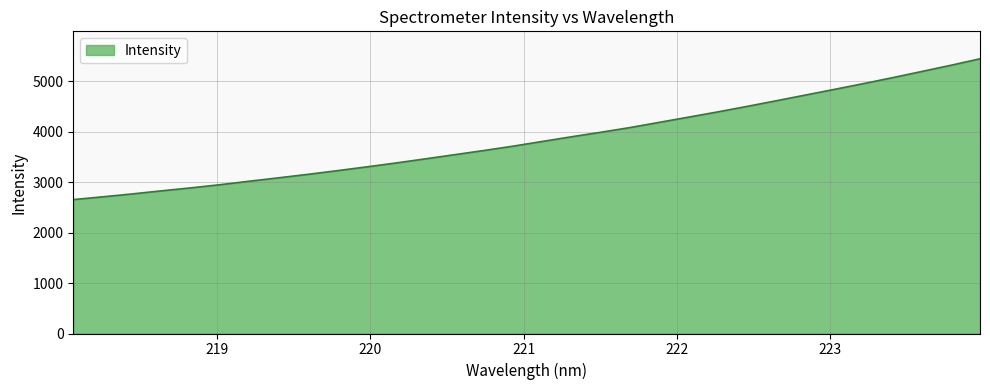

What is the maximum value shown in the chart?

5443.4